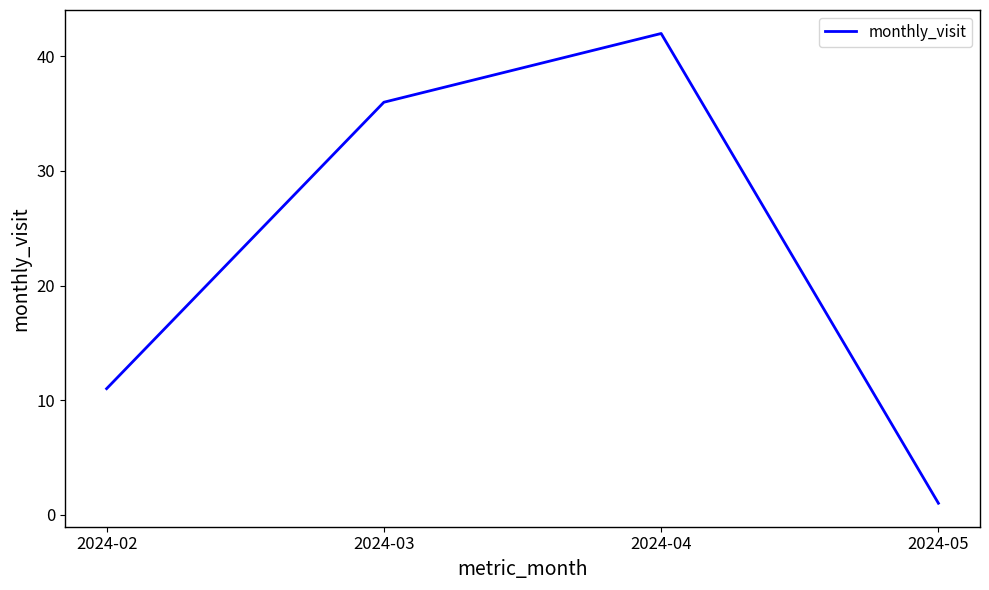

What is the sum of the values at 2024-04 and 2024-05?

43